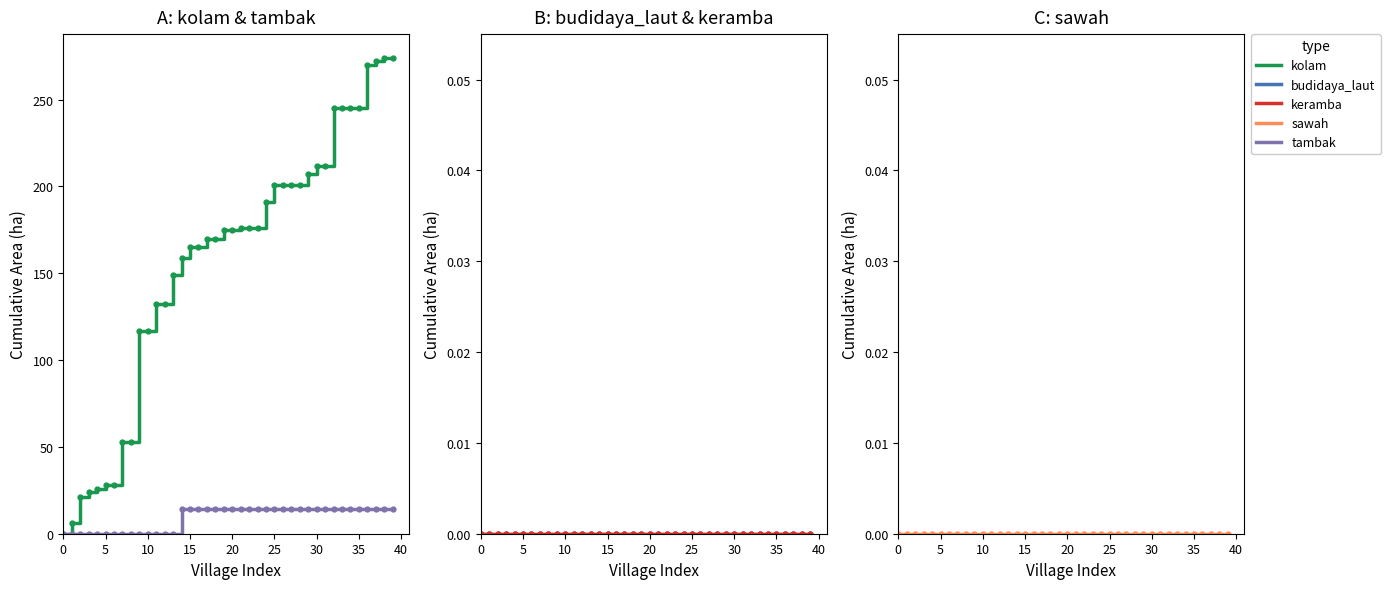

How many tambak values are between 0 and 14?

40